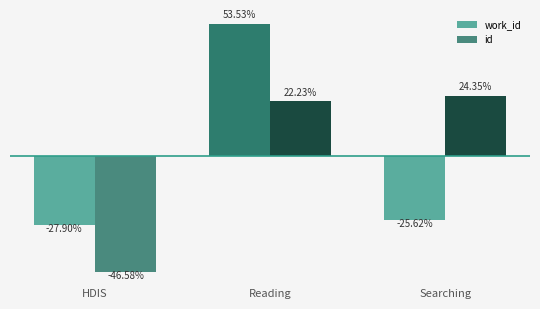

Where does the id series first go above 22?

Reading